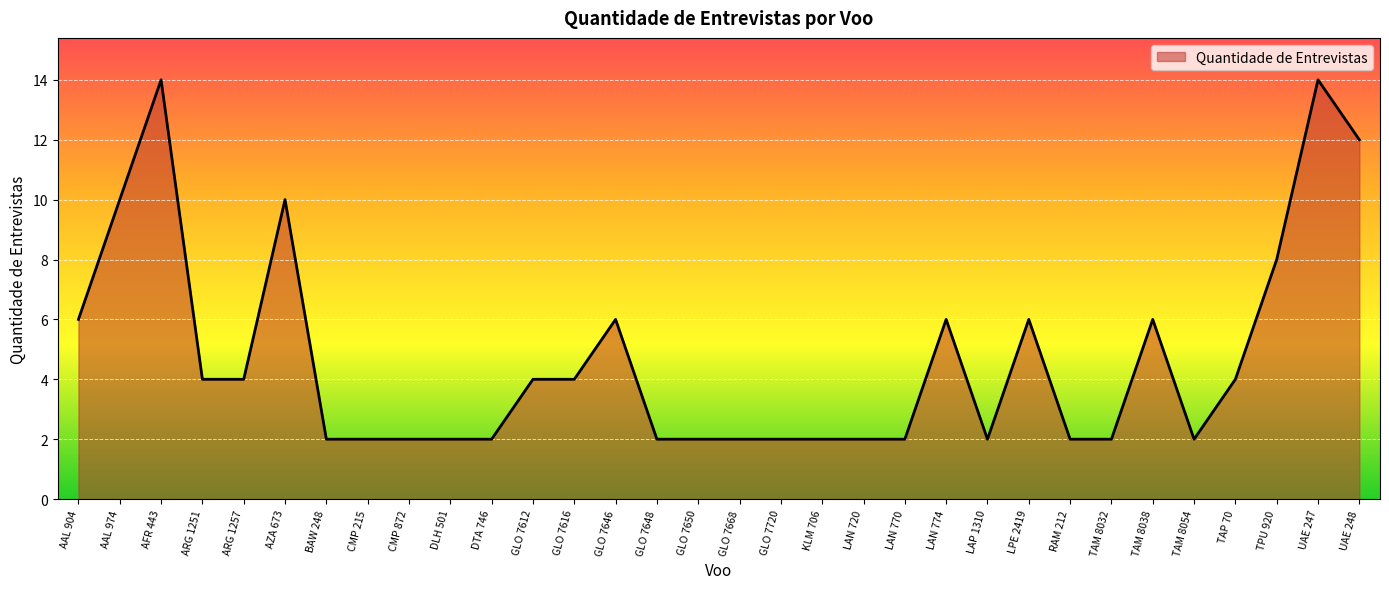

Reading left to right, transcribe all the data shown in this chart.

6	10	14	4	4	10	2	2	2	2	2	4	4	6	2	2	2	2	2	2	2	6	2	6	2	2	6	2	4	8	14	12